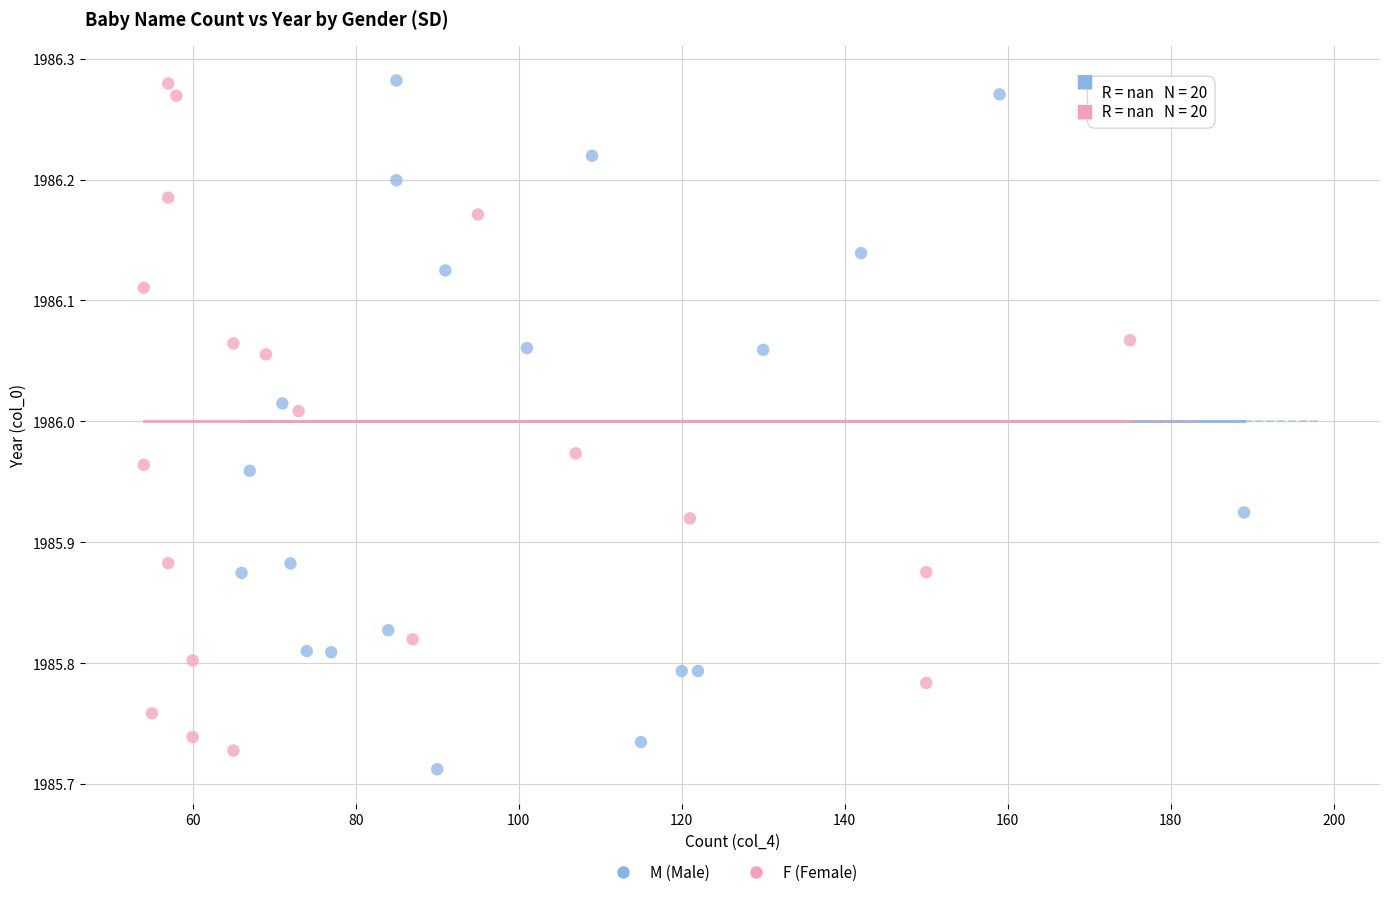

Which series reaches the minimum Y coordinate?

M (Male)